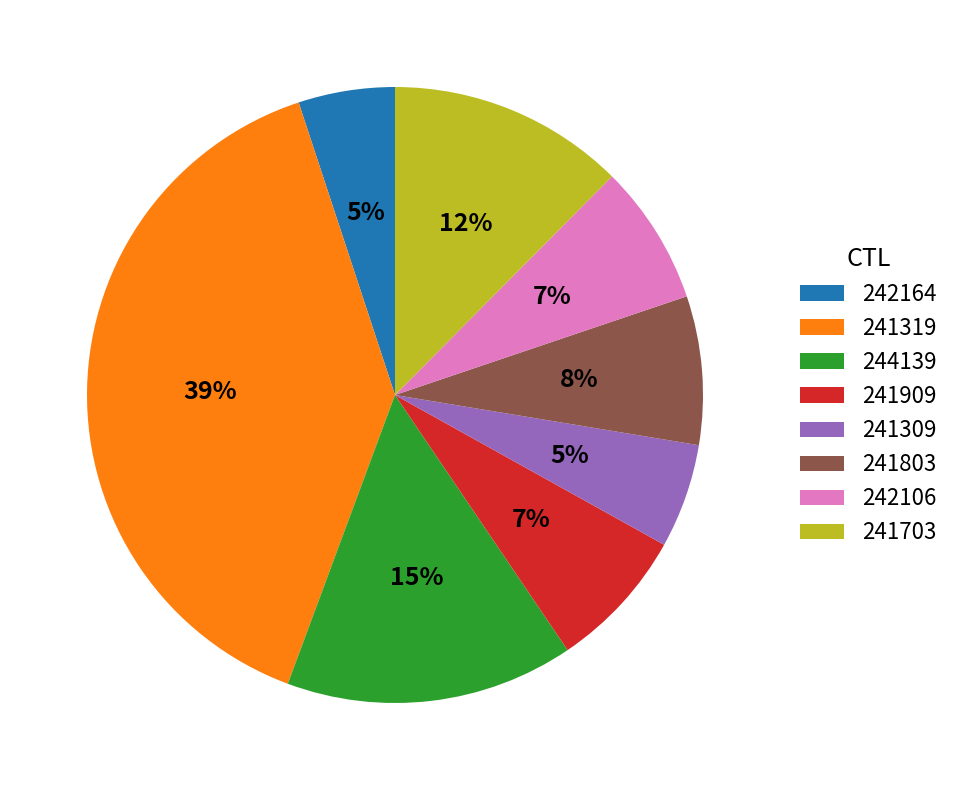

Which category has the biggest portion of the pie?

241319